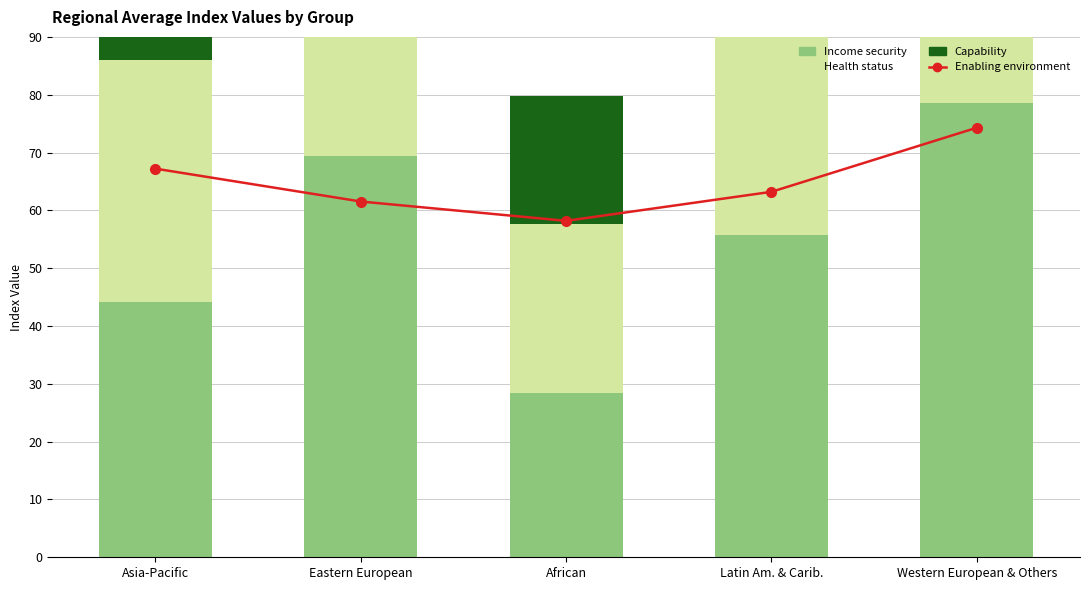

At which label does Capability first exceed 32?

Eastern European